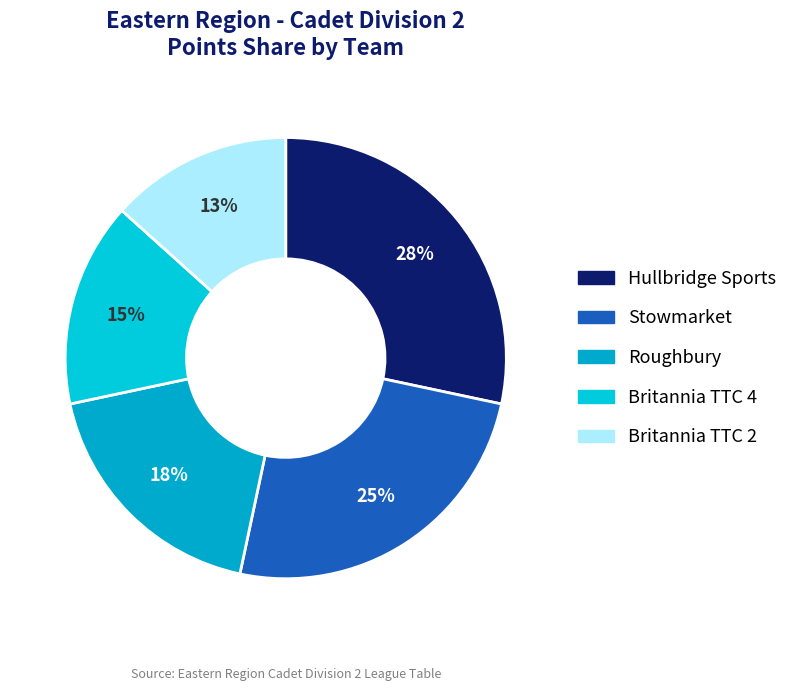

Which slice is the largest?

Hullbridge Sports